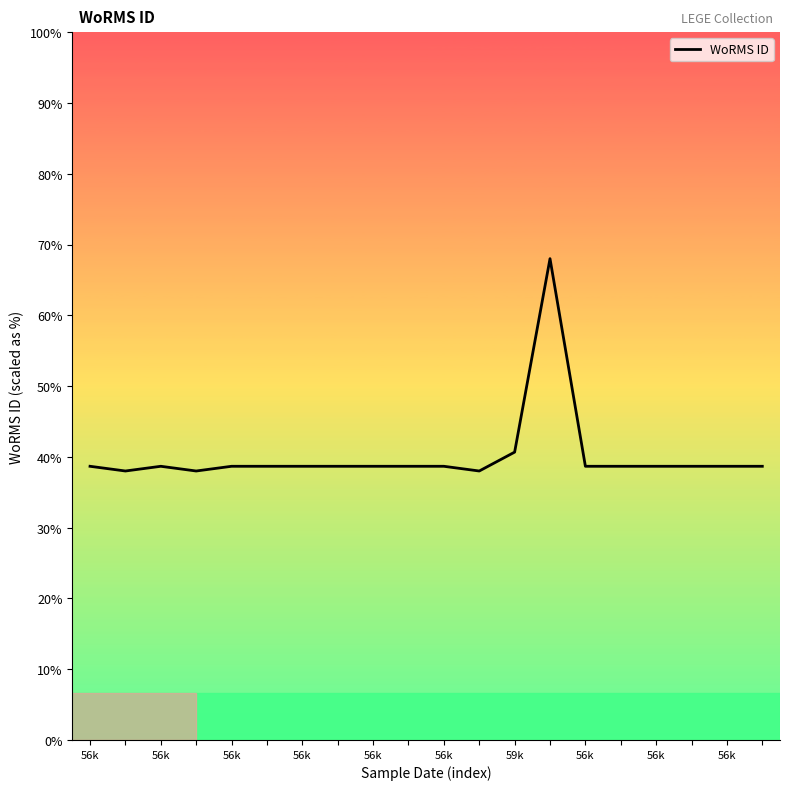

Does the chart display data point markers on the line(s)?

No